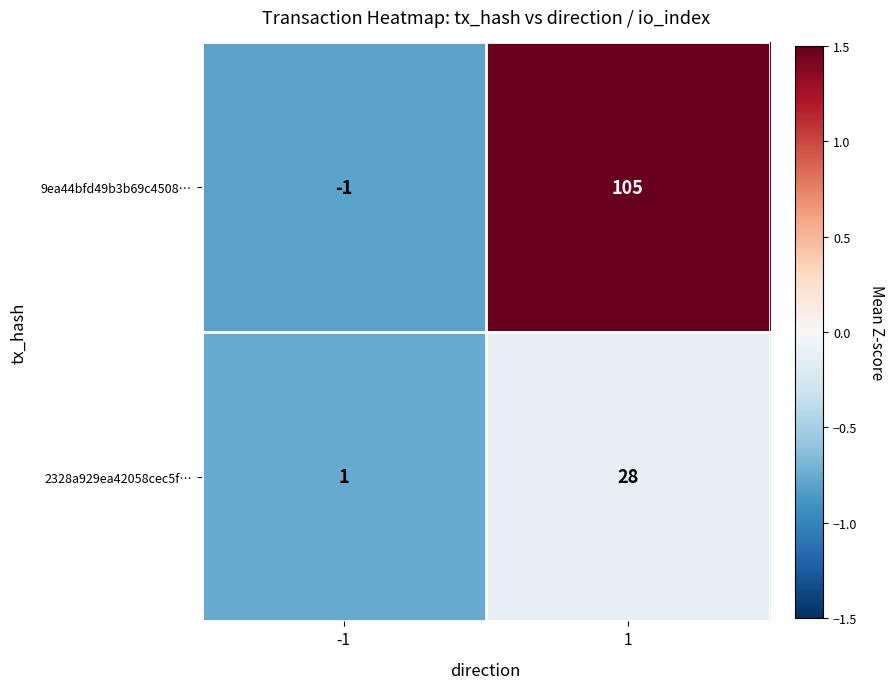

What is the maximum value shown in the chart?

105